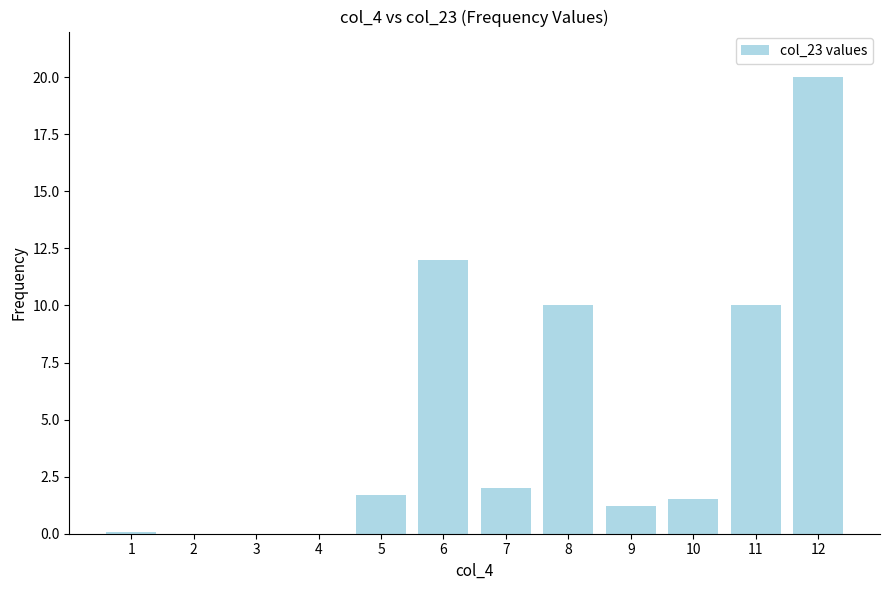

What is the sum of all values?

58.5